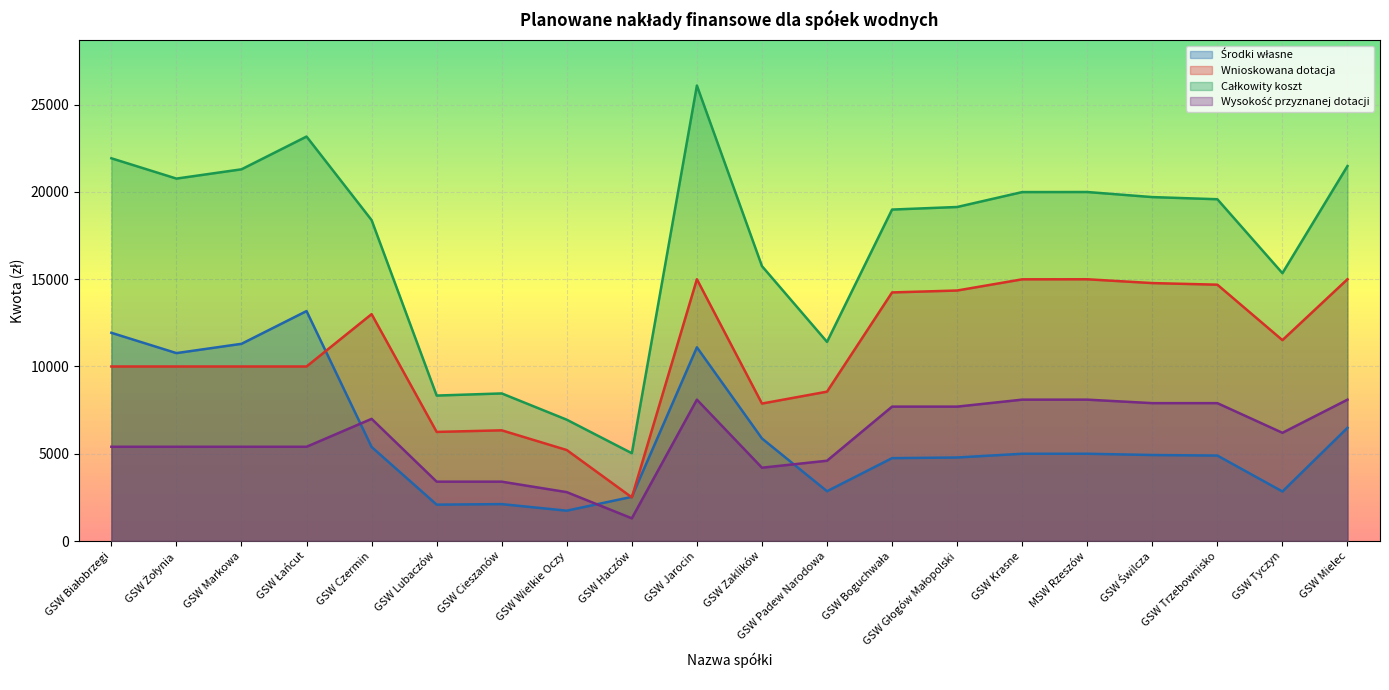

At which label does Środki własne reach its minimum?

GSW Wielkie Oczy